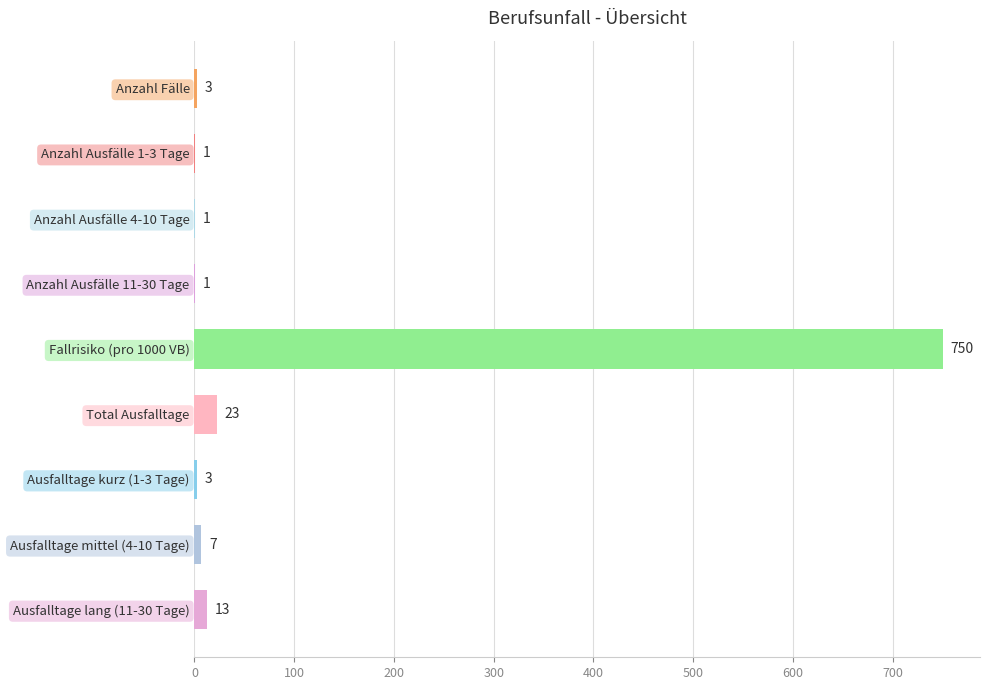

Reading bottom to top, list all the values displayed in this chart.

Ausfalltage lang (11-30 Tage)=13	Ausfalltage mittel (4-10 Tage)=7	Ausfalltage kurz (1-3 Tage)=3	Total Ausfalltage=23	Fallrisiko (pro 1000 VB)=750	Anzahl Ausfälle 11-30 Tage=1	Anzahl Ausfälle 4-10 Tage=1	Anzahl Ausfälle 1-3 Tage=1	Anzahl Fälle=3